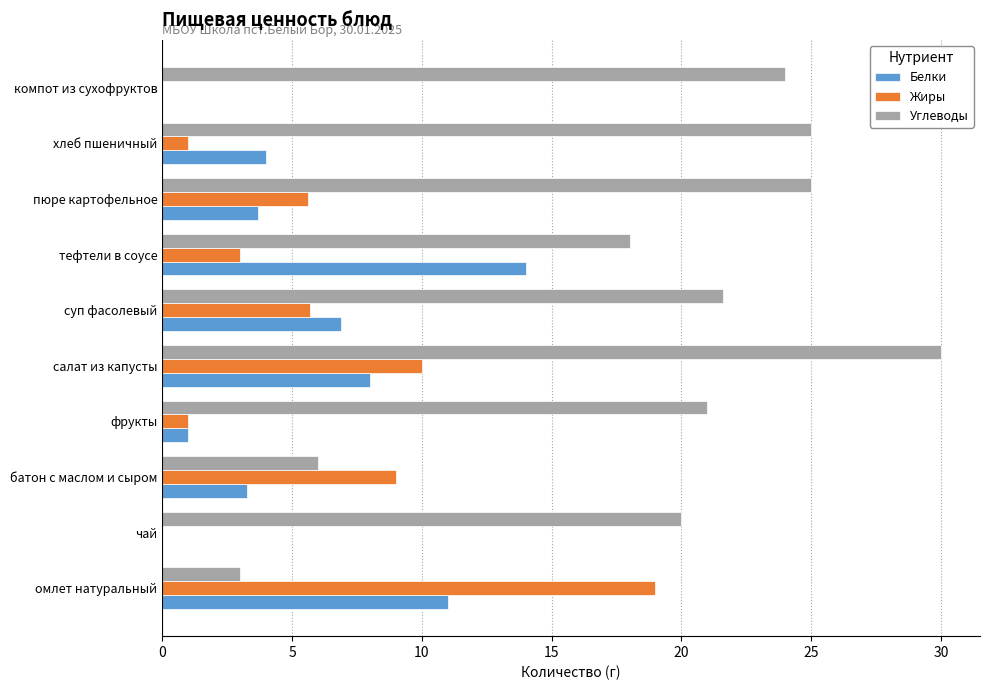

What is the total value across all series at батон с маслом и сыром?

18.3